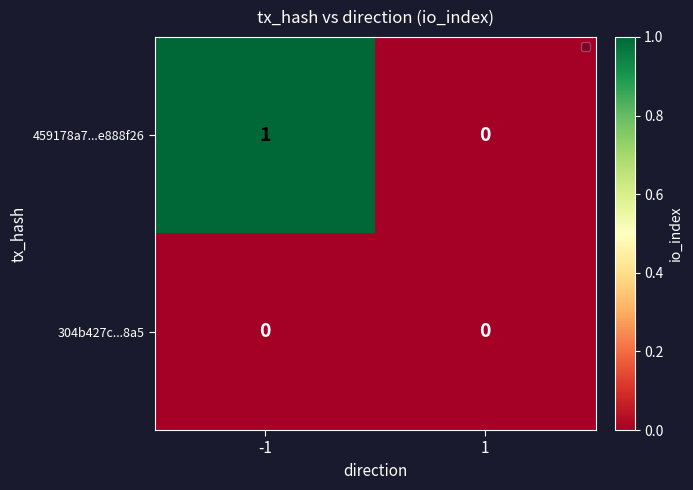

Which series has the largest total across all categories?

459178a7...e888f26